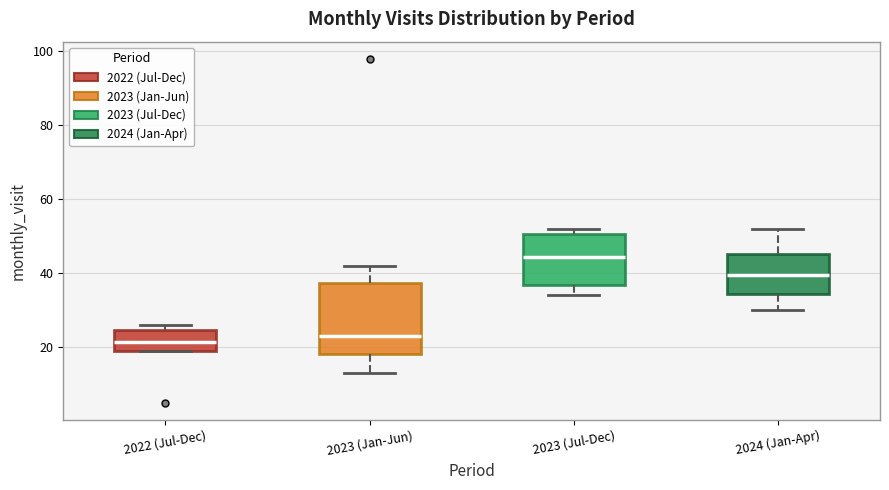

Which box is the tallest, from its lower edge to its upper edge?

2023 (Jan-Jun)